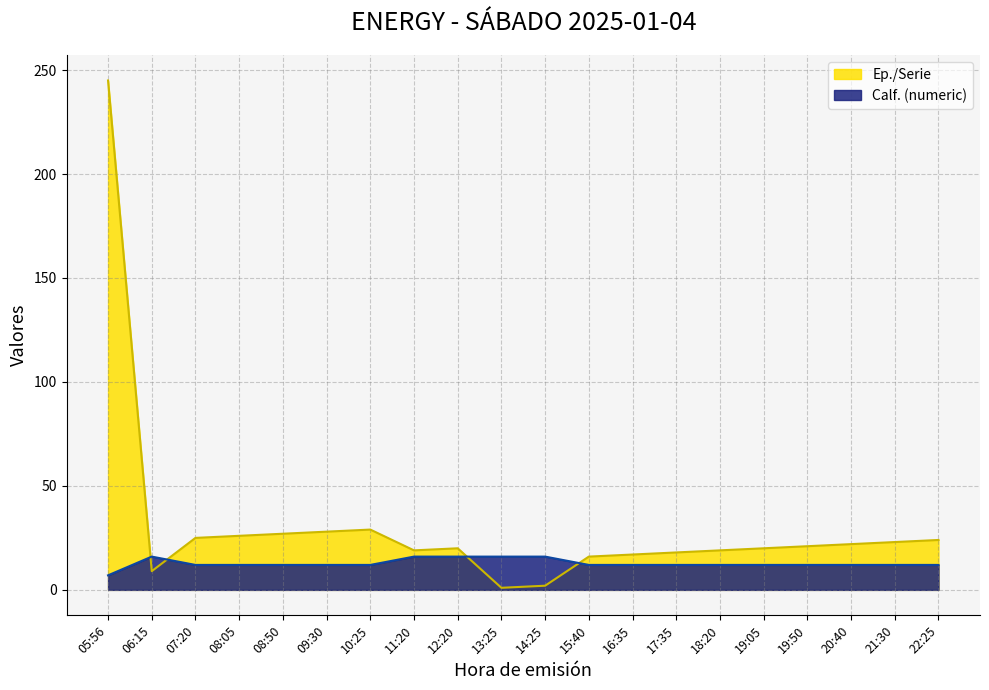

Which series changed the most between 09:30 and 13:25?

Ep./Serie